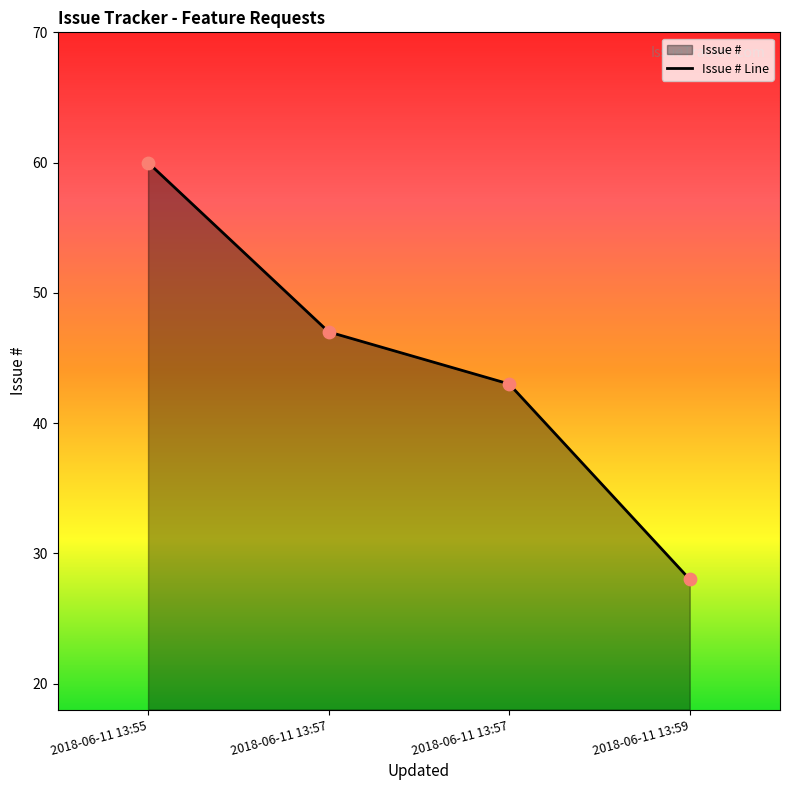

What is the change in value from 2018-06-11 13:59 to 2018-06-11 13:57?

+19